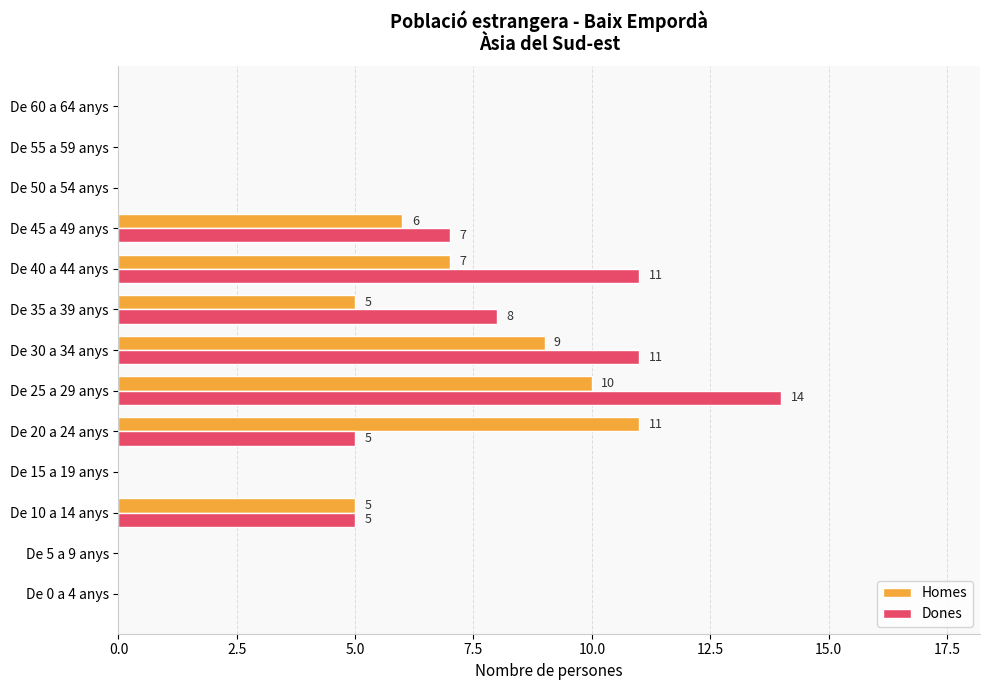

What is the sum of all Dones values?

61